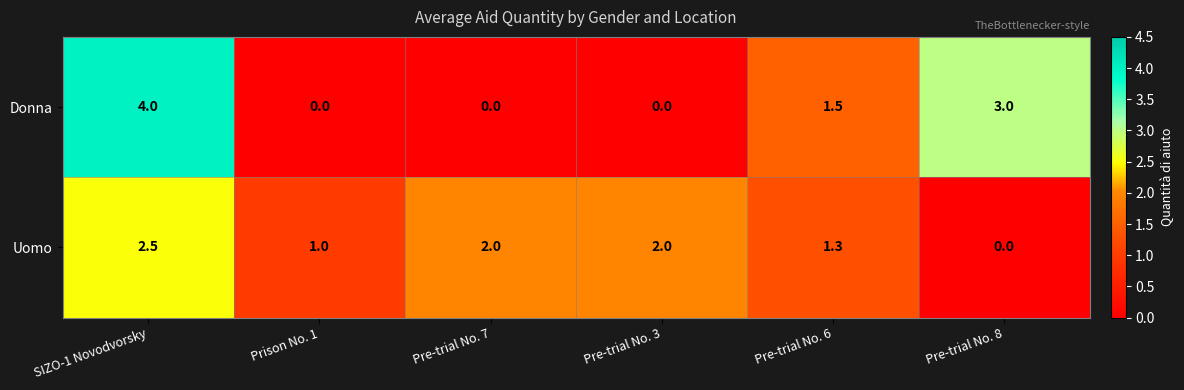

What value does the Uomo series have at Pre-trial No. 6?

1.3